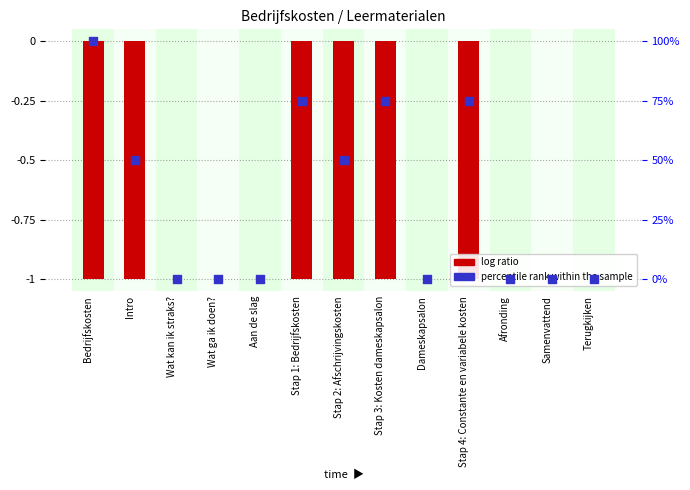

What is the total value across all series at Stap 1: Bedrijfskosten?

74.0